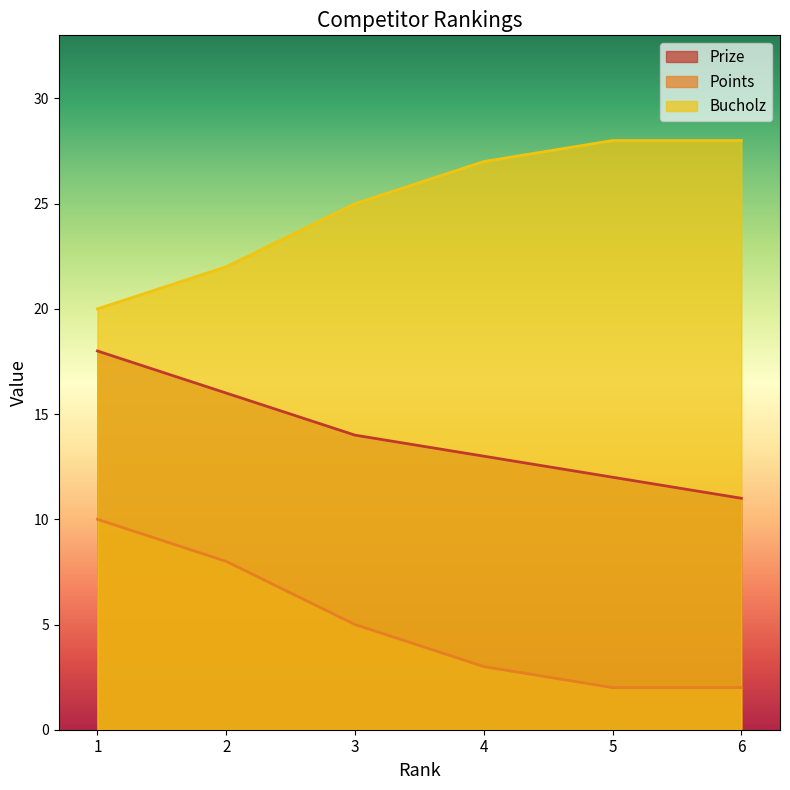

Count the number of data series in this chart.

3